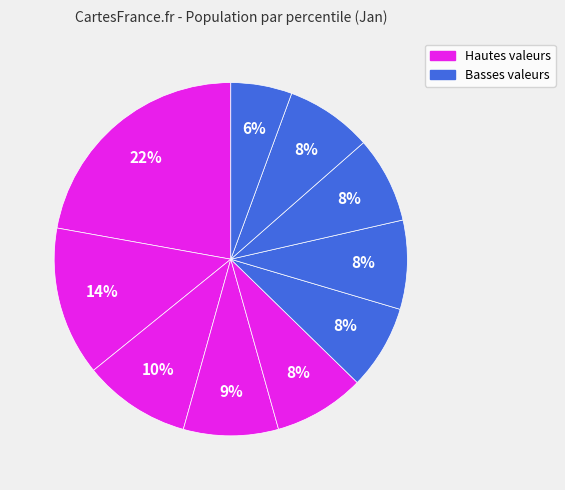

How many segments does this pie chart have?

10